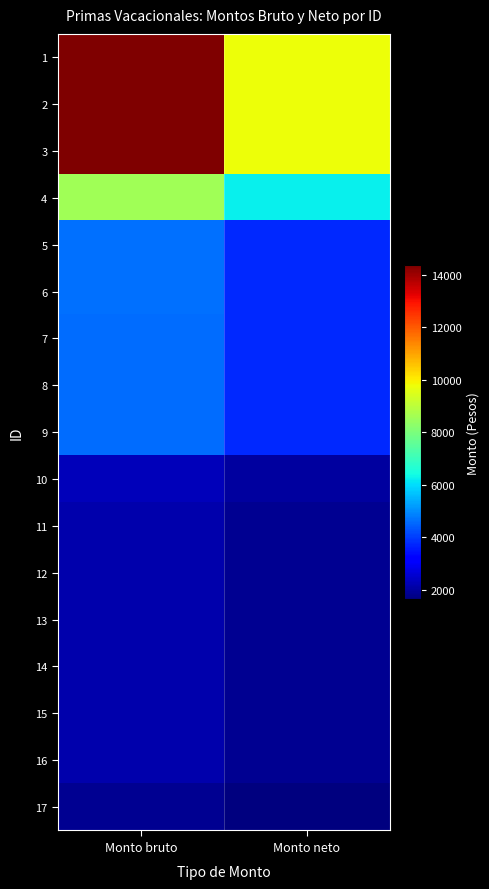

List the series in order of their peak value, lowest first.

17, 11, 12, 13, 14, 15, 16, 10, 7, 8, 9, 5, 6, 4, 1, 2, 3